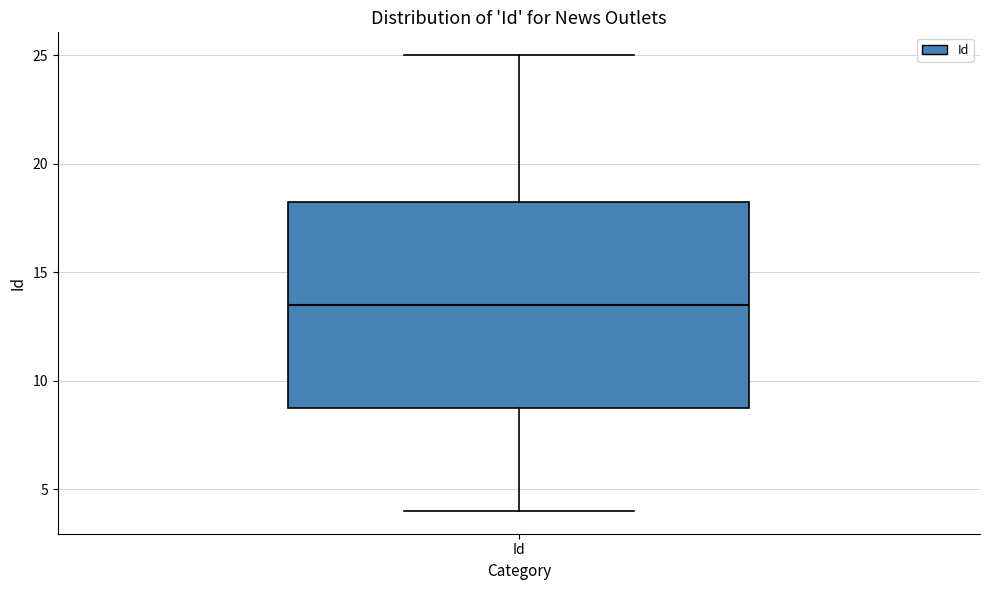

Read this box plot against the y-axis: the position of the median line, the range covered by the box, and the ends of both whiskers. The values are not printed on the chart, so give them approximately, as read against the axis.

median 13.5, box 9.0 to 18.5, whiskers 4.0 to 25.0